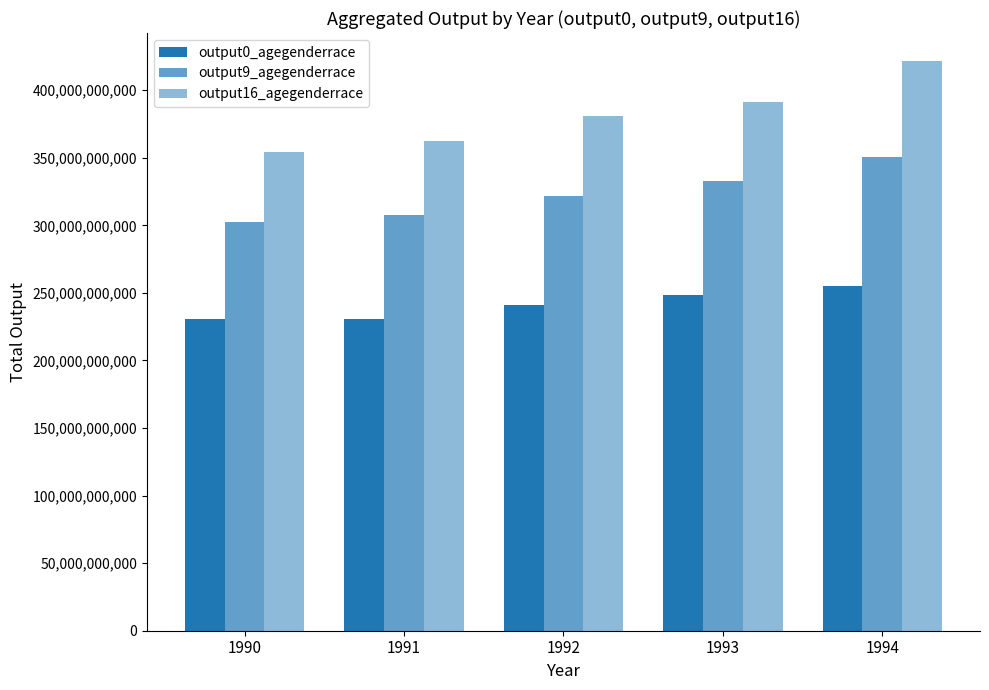

How many values in the output16_agegenderrace series are below 380771702272?

2